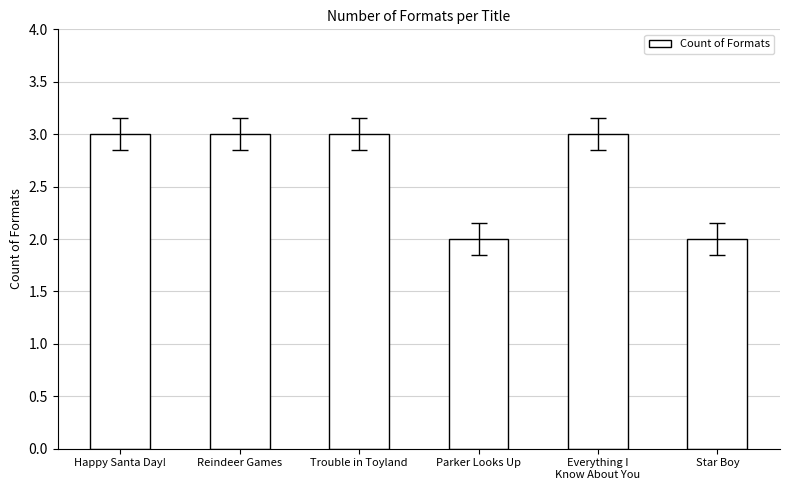

Which has a higher value, Parker Looks Up or Happy Santa Day!?

Happy Santa Day!